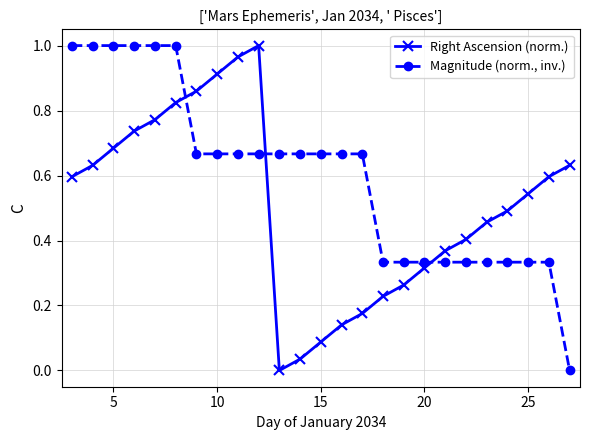

Which series ends up on top after the final intersection of Right Ascension (norm.) and Magnitude (norm., inv.)?

Right Ascension (norm.)